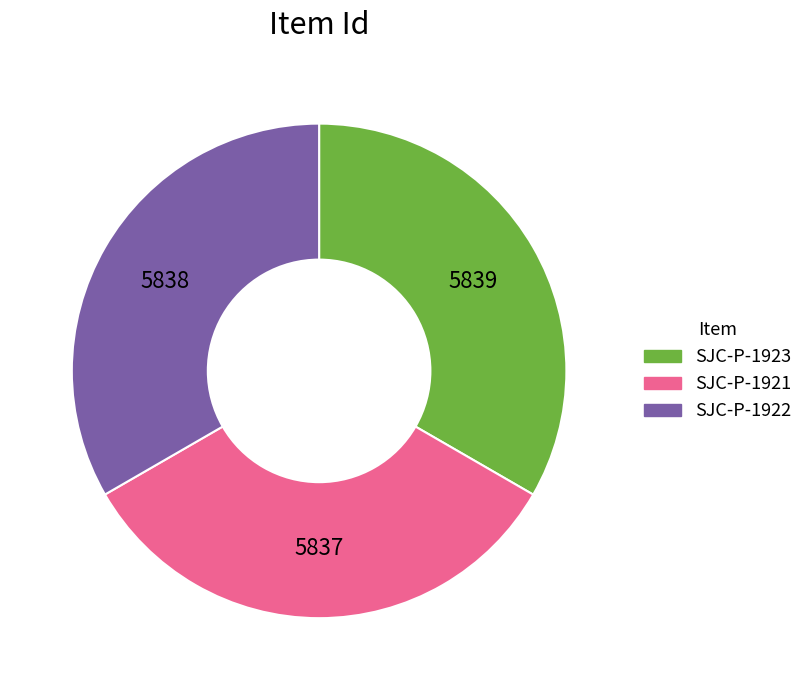

Is it true that SJC-P-1922 is 33% of the pie?

True